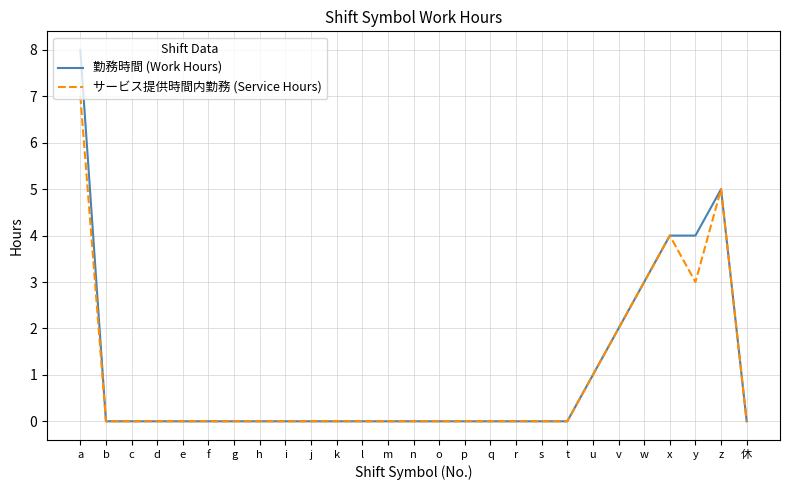

True or false: 勤務時間 (Work Hours) has a value of 0 at v.

False